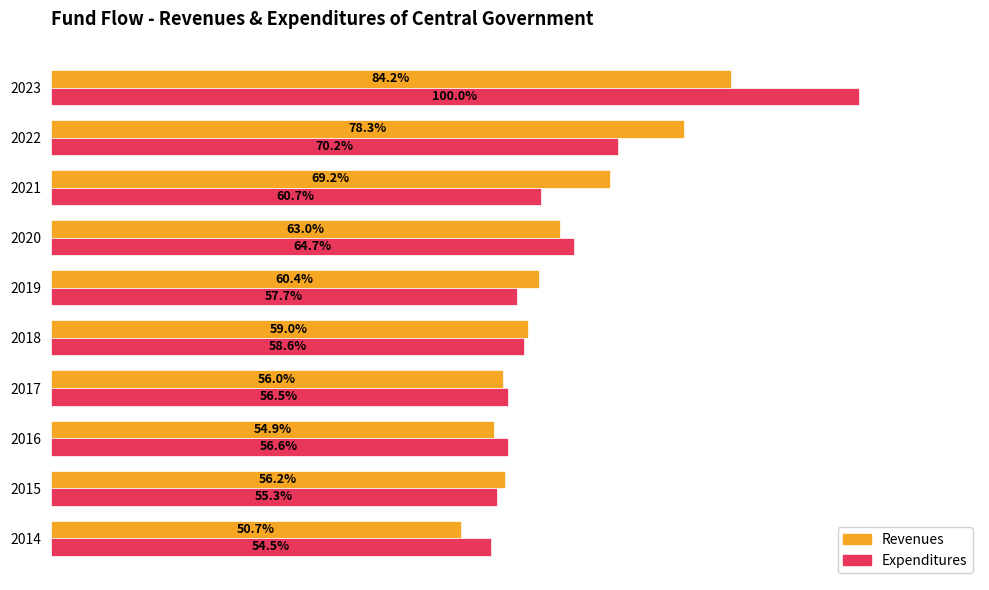

Rank the series by their maximum value, from highest to lowest.

Expenditures, Revenues